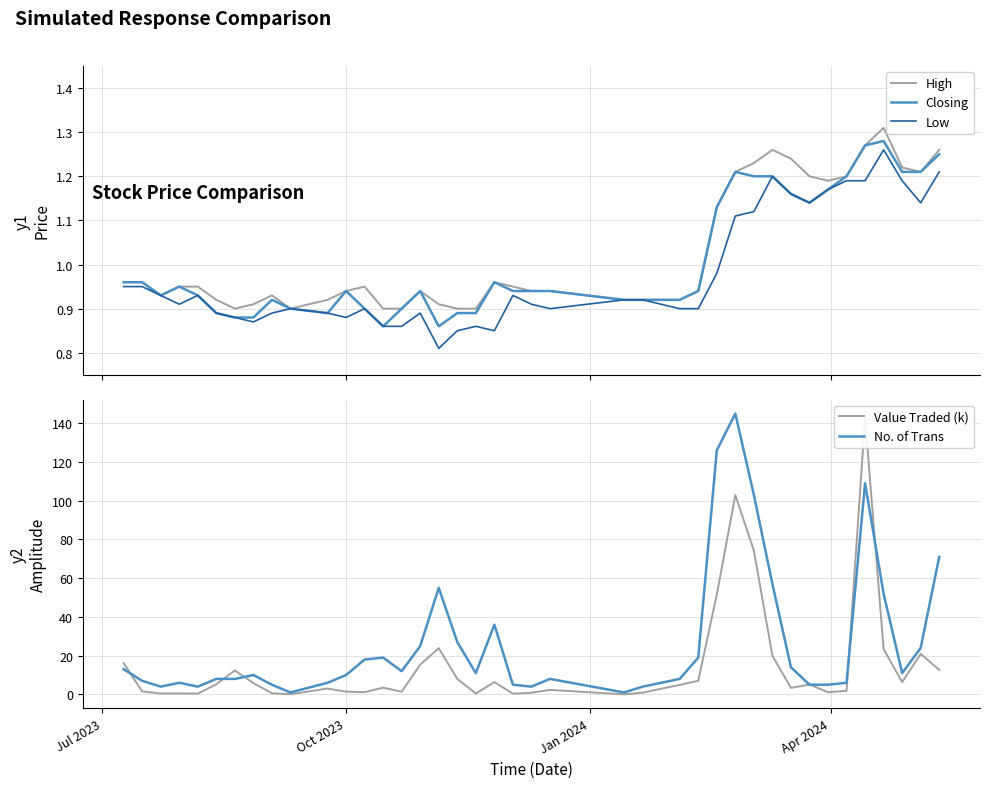

What is the maximum value for No. of Trans?

145